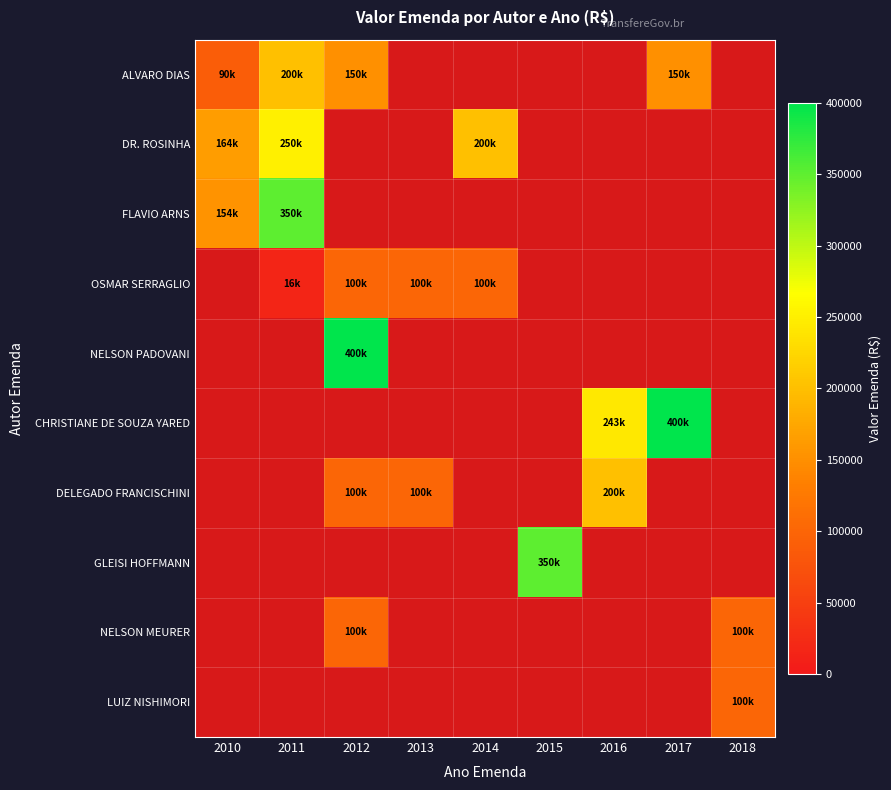

Count the number of categories in the chart.

9